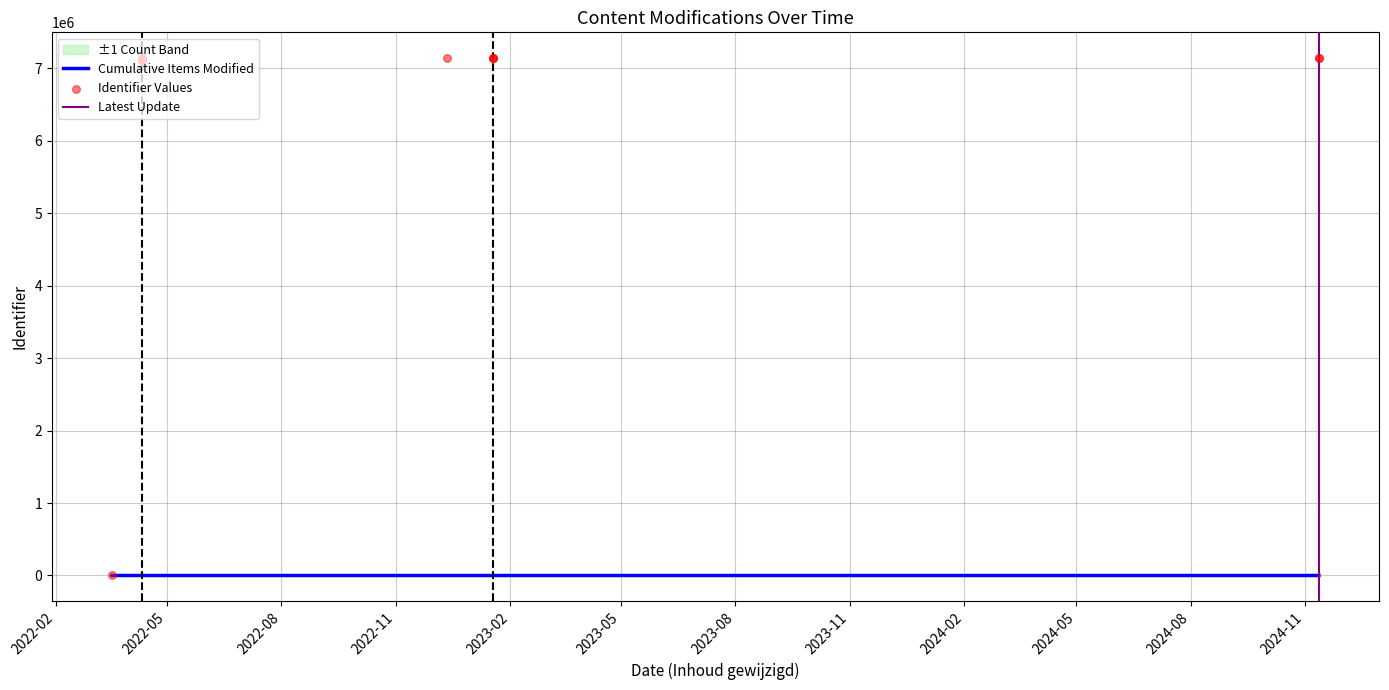

What is the change in value from 2022-03-18 to 2022-12-12?

+7137941